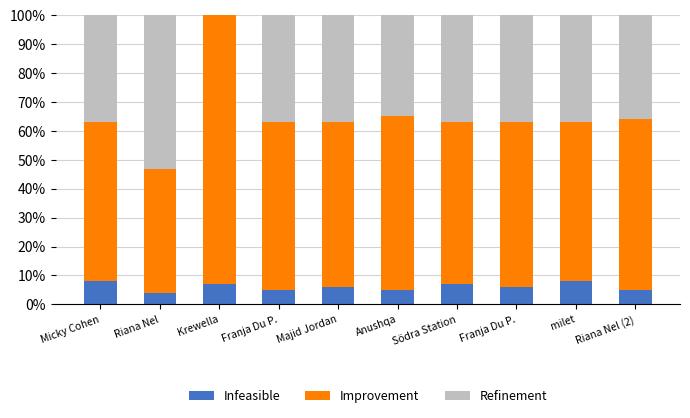

What is the difference between the Improvement values at Södra Station and Franja Du P.?

2